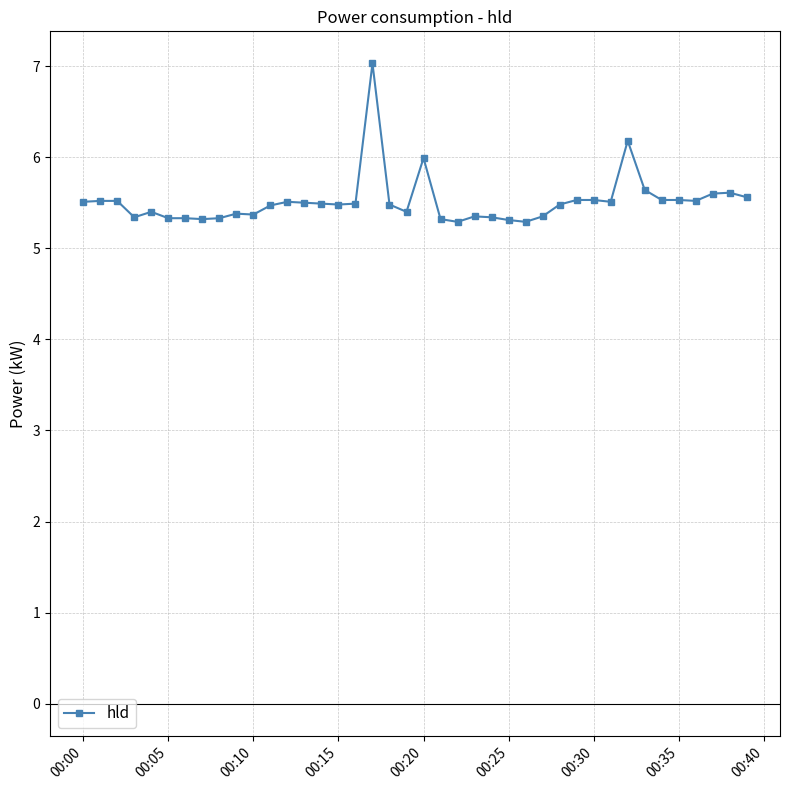

What is the sum of all values?

220.7